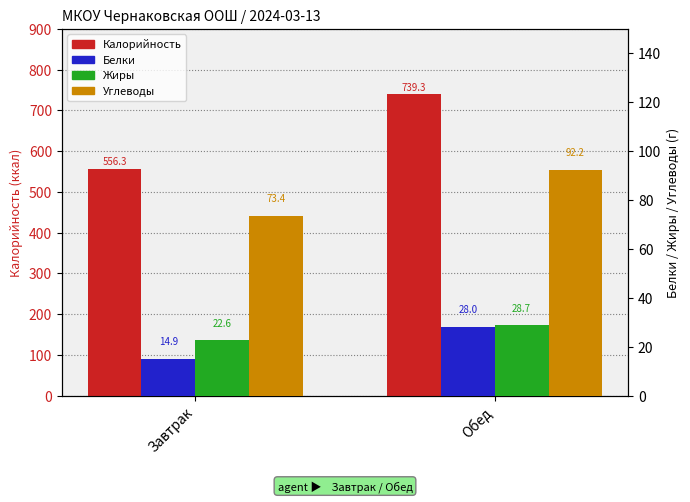

What is the smallest value displayed?

14.9